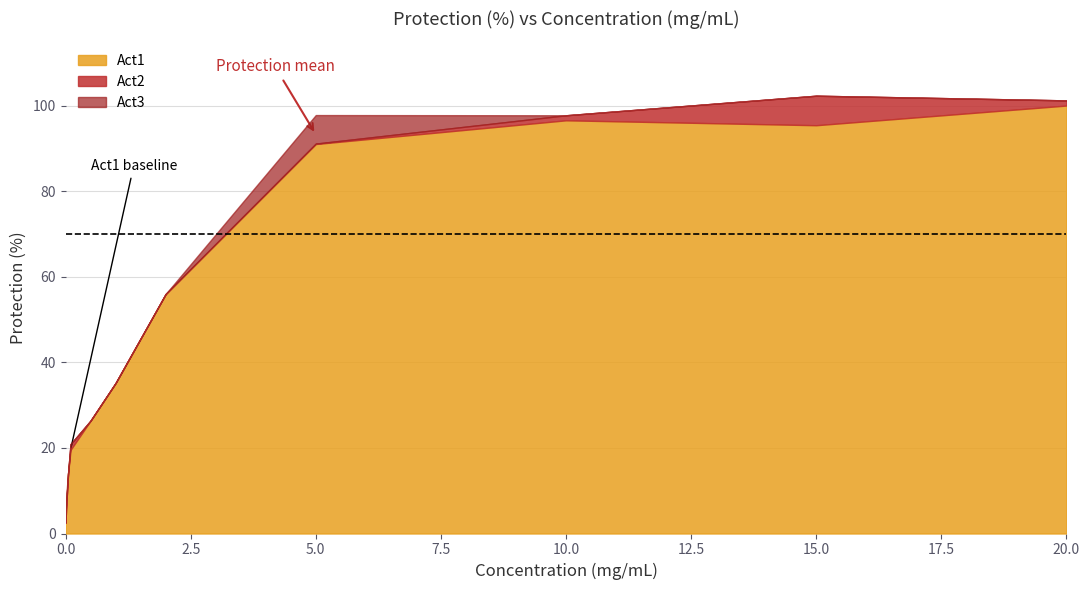

Which series ends up on top after the final intersection of Act2 and Act3?

Act2